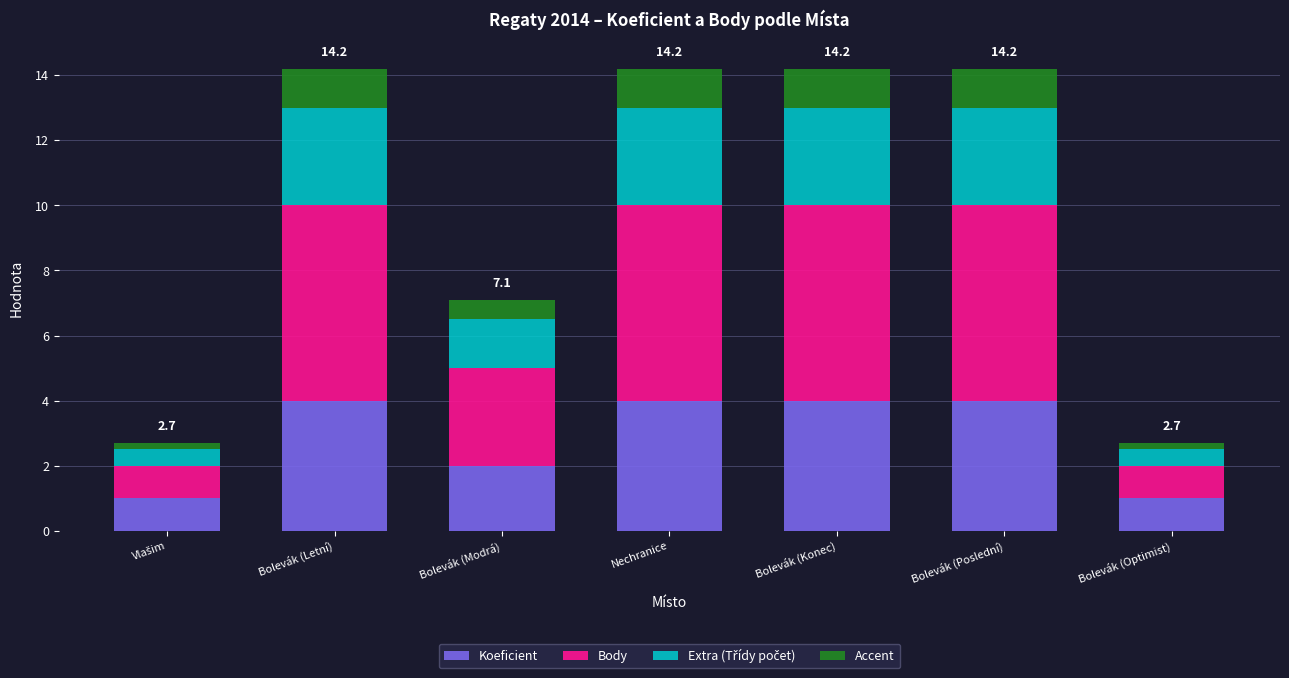

What is the difference between the maximum and minimum values in the Koeficient series?

3.0